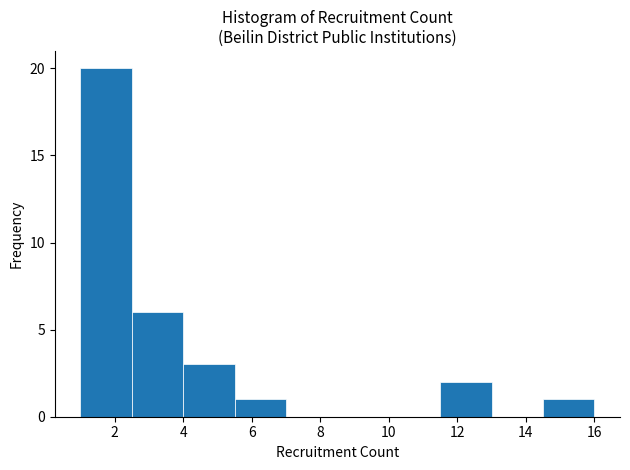

Reading left to right, list every bar in this chart as the range it spans on the x-axis followed by its height. Neither the bar edges nor the heights are printed on the chart, so give them approximately, as read against the axes.

1.0 to 2.5: 20
2.5 to 4.0: 6
4.0 to 5.5: 3
5.5 to 7.0: 1
7.0 to 8.5: 0
8.5 to 10.0: 0
10.0 to 11.5: 0
11.5 to 13.0: 2
13.0 to 14.5: 0
14.5 to 16.0: 1